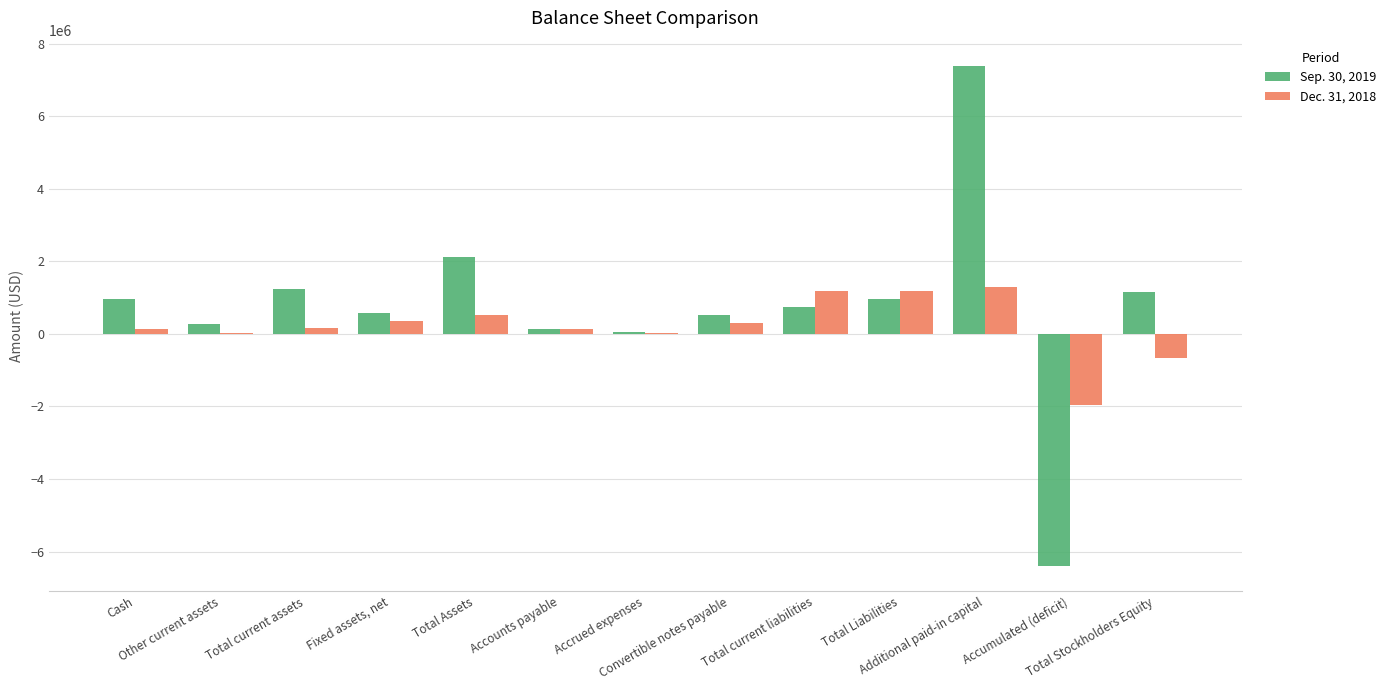

The Sep. 30, 2019 series shows 3628587 at Total Assets. True or false?

False